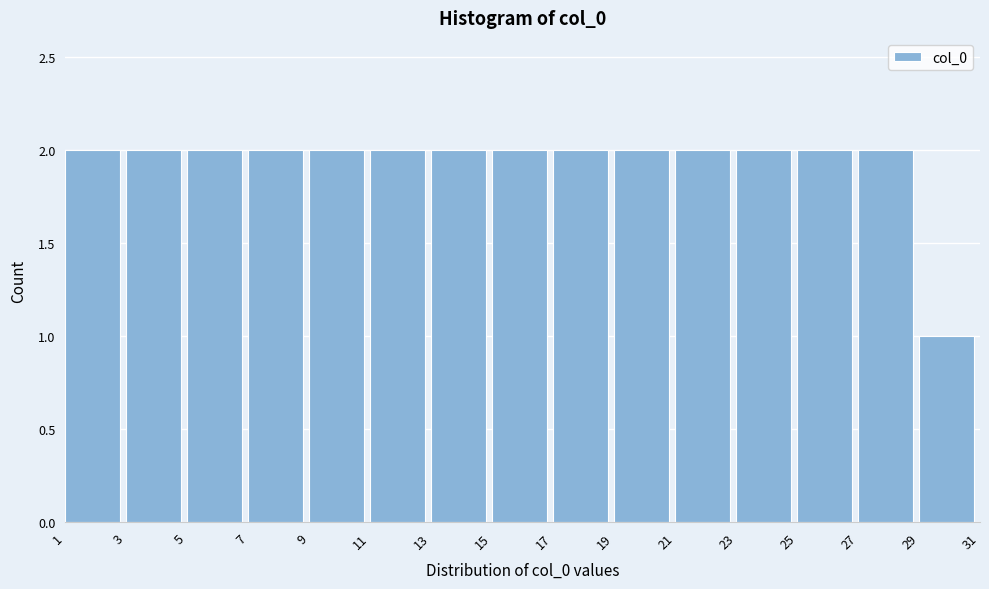

What is the height of the bar covering 7 to 9 on the x-axis? The values are not printed on the chart, so give them approximately, as read against the axis.

2